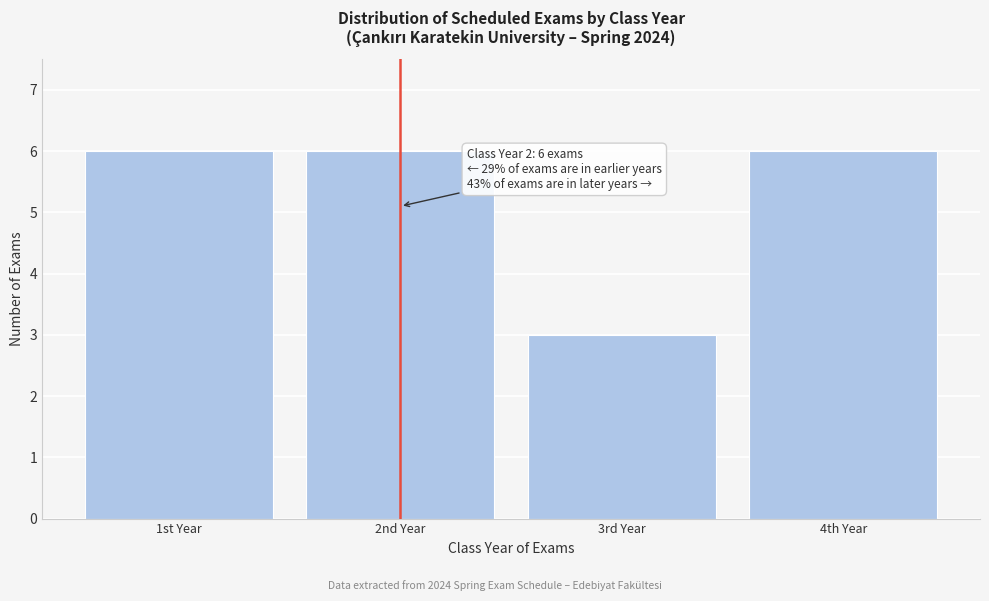

Reading right to left, list all the values displayed in this chart.

4th Year=6	3rd Year=3	2nd Year=6	1st Year=6